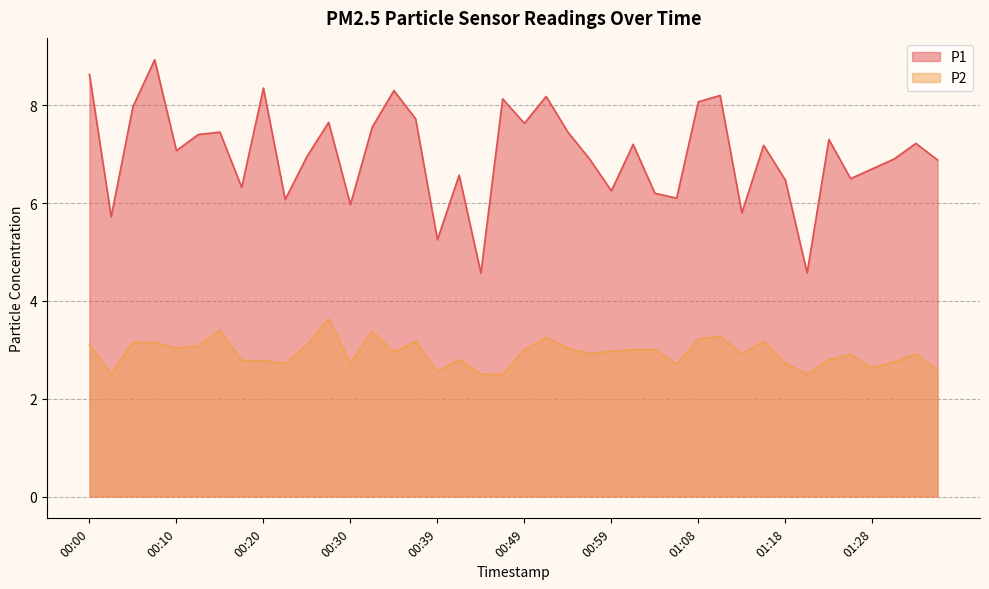

Which category has the highest value in the P2 series?

00:27